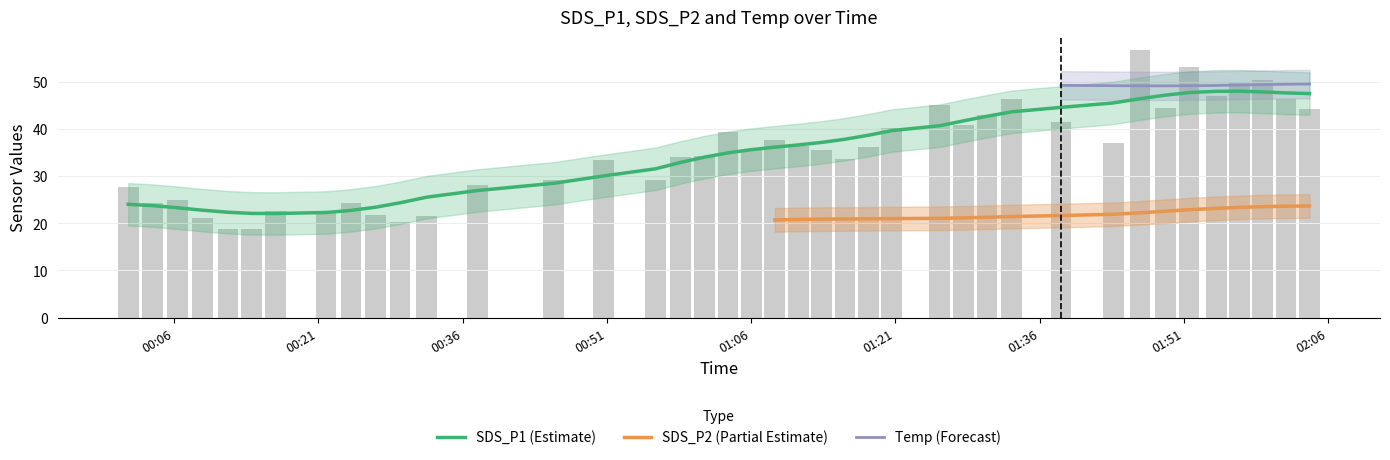

Which series has the largest range (max minus min)?

SDS_P1